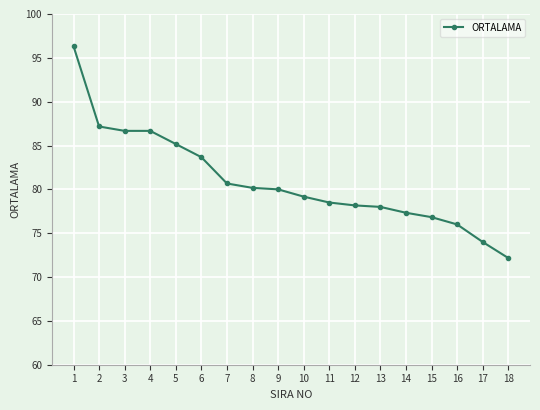

How many distinct data groups are displayed?

1